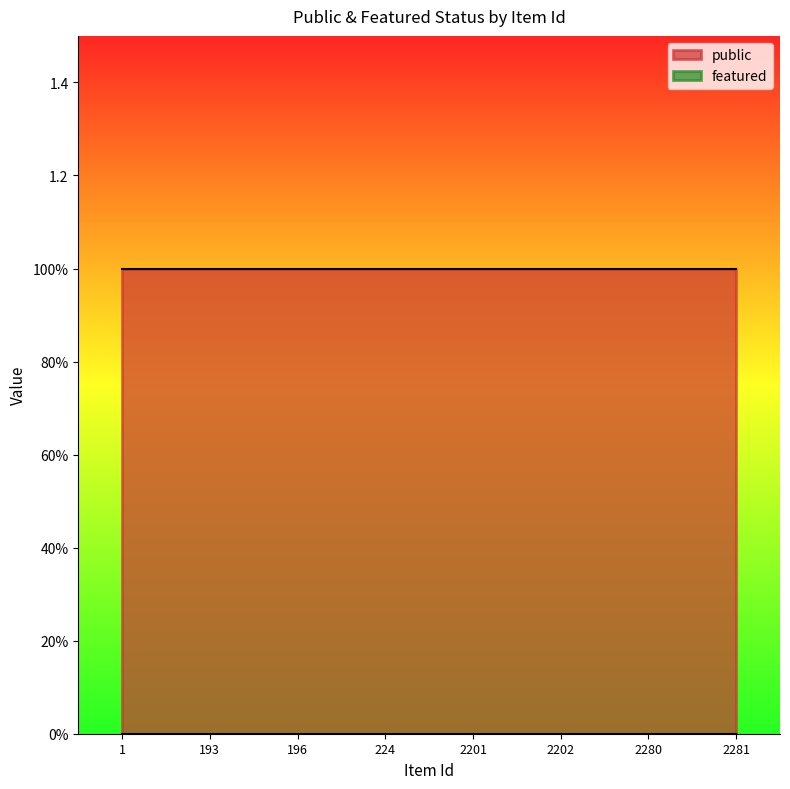

True or false: featured and public cross at least once.

False